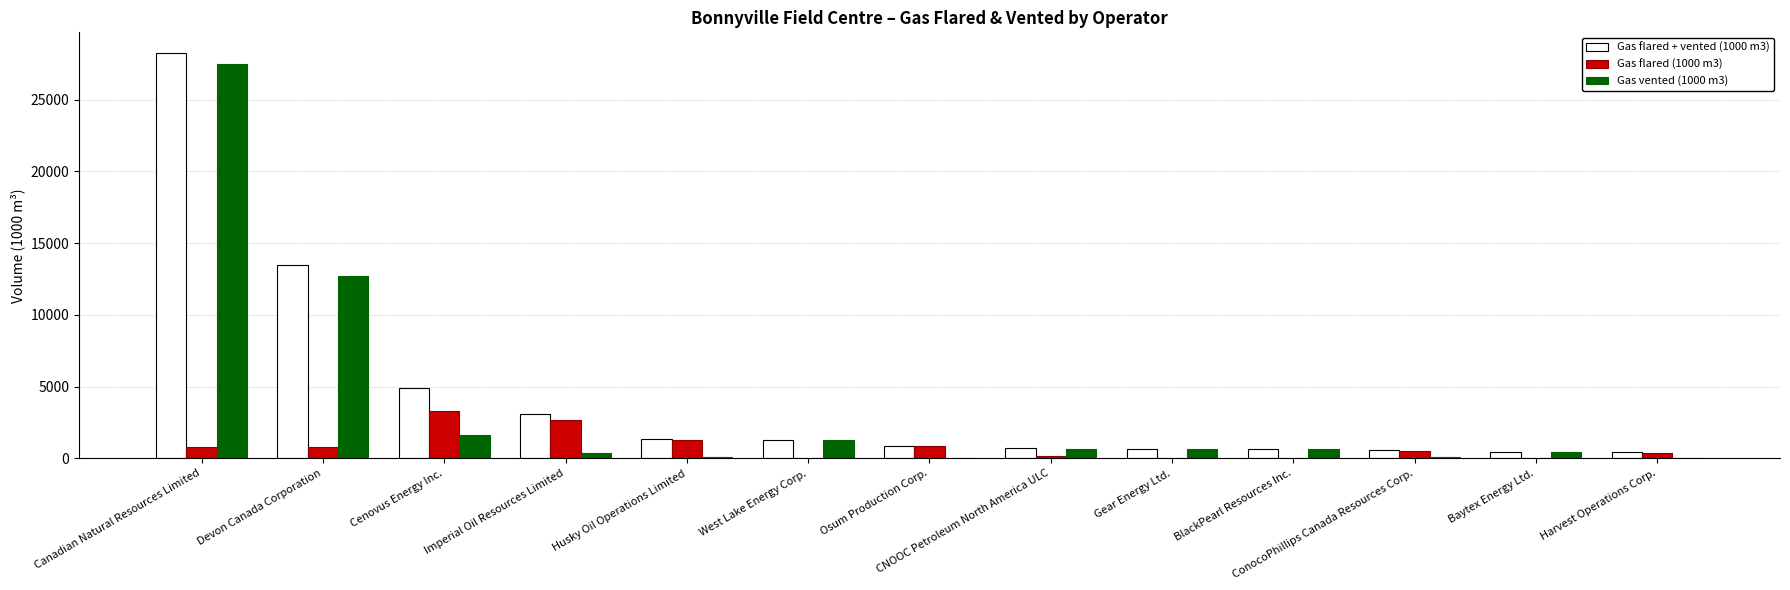

Count the number of categories in the chart.

13